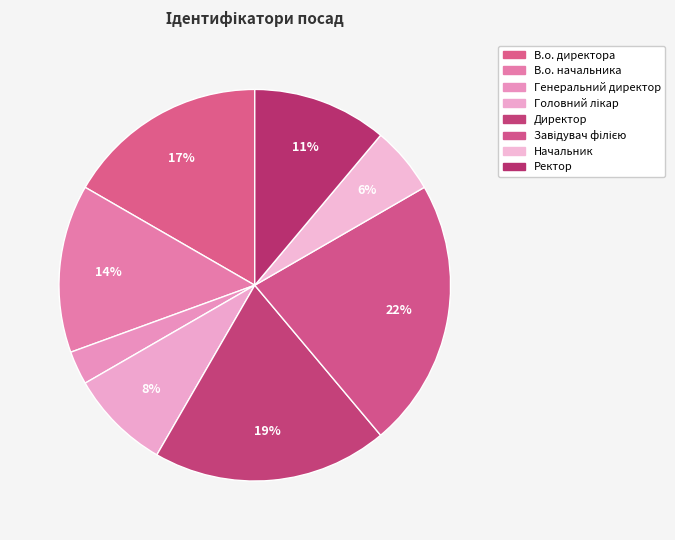

Which category has the biggest portion of the pie?

Завідувач філією